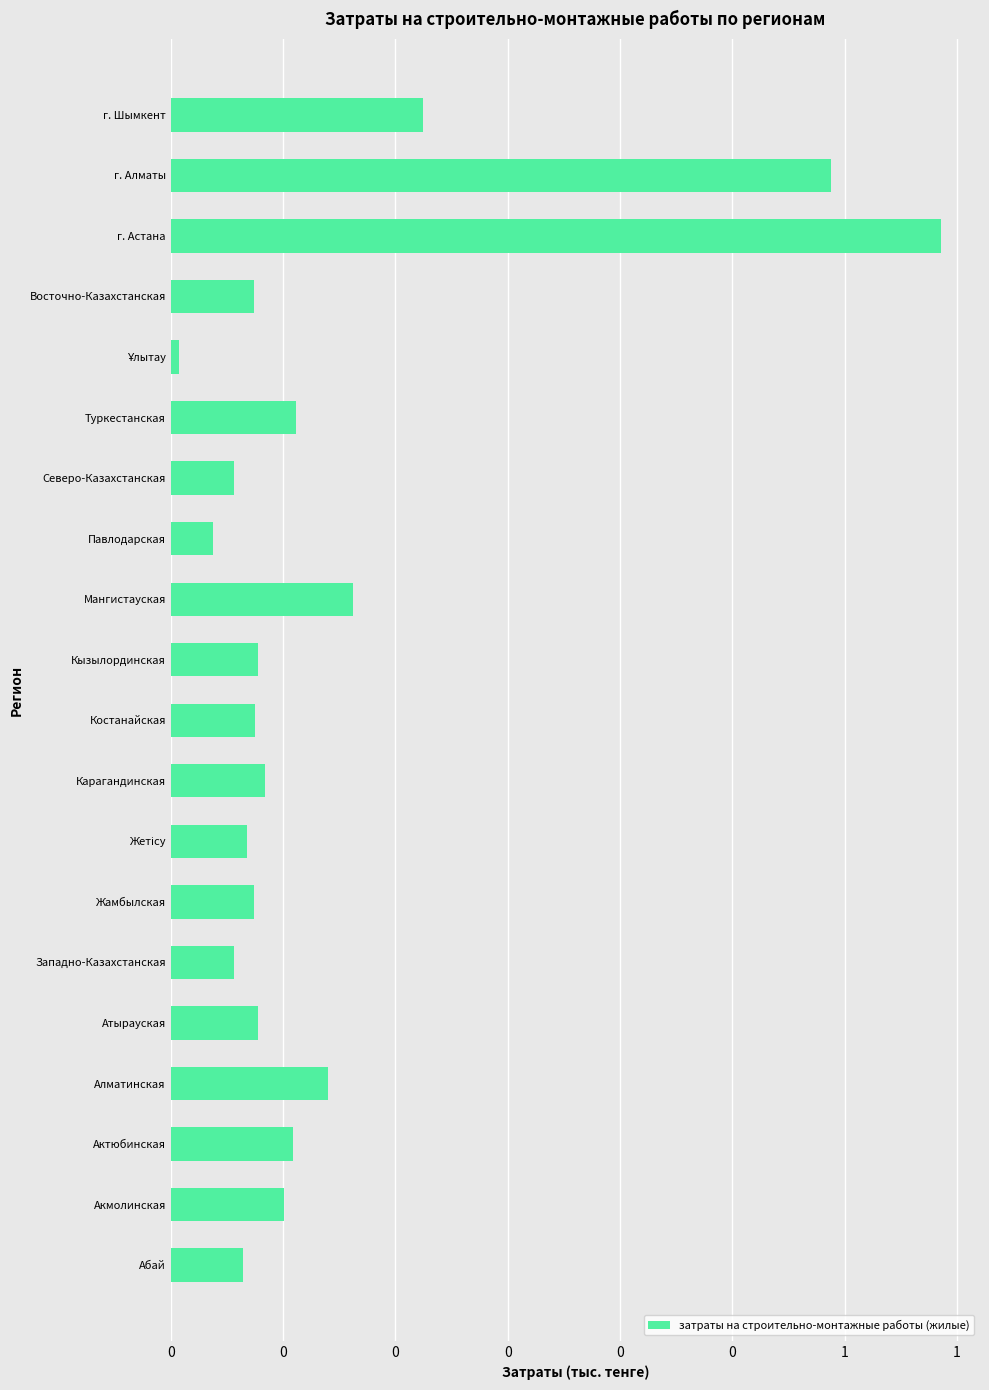

Are the bars horizontal?

Yes